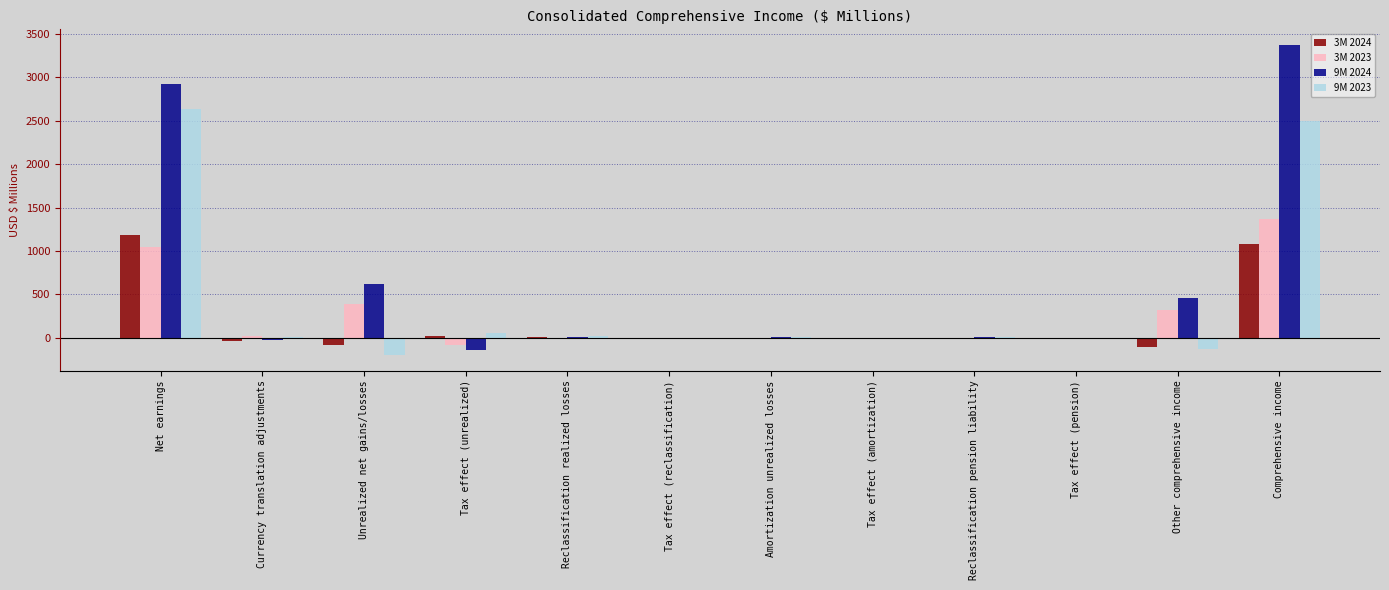

Between Tax effect (reclassification) and Comprehensive income, which series saw the biggest shift?

9M 2024